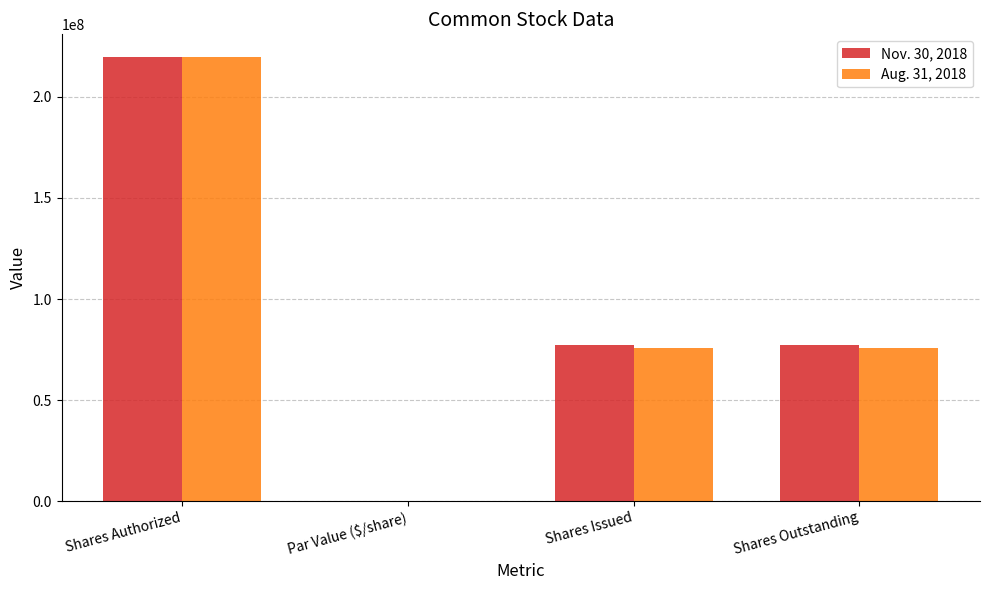

Are the bars horizontal?

No